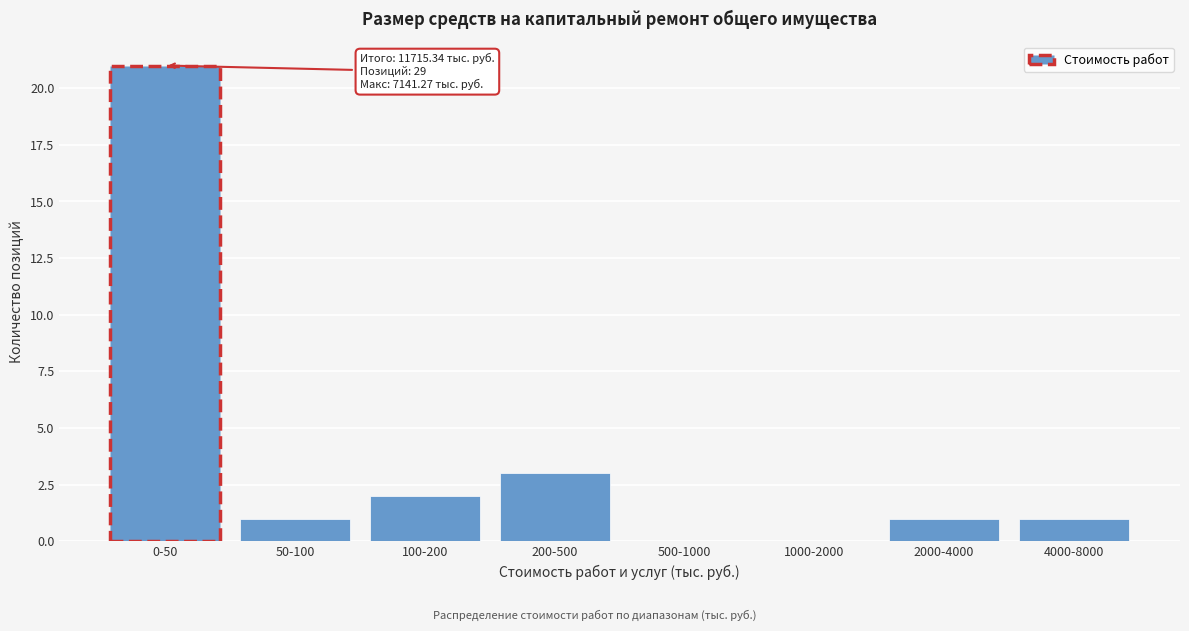

Reading left to right, transcribe all the data shown in this chart.

0-50=21	50-100=1	100-200=2	200-500=3	500-1000=0	1000-2000=0	2000-4000=1	4000-8000=1